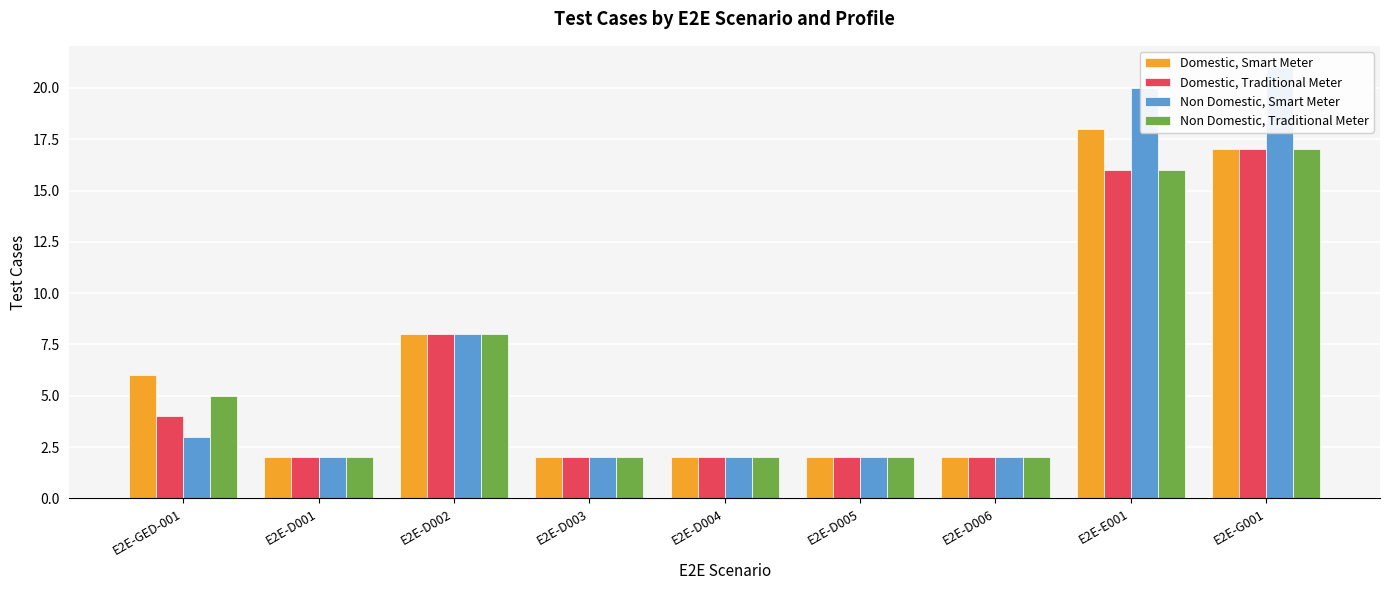

What is the minimum value shown in the chart?

2